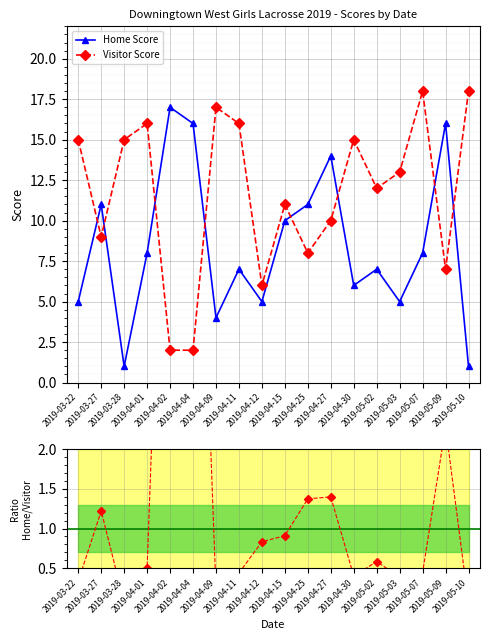

The value of Home Score at 2019-05-10 is 0.7. True or false?

False